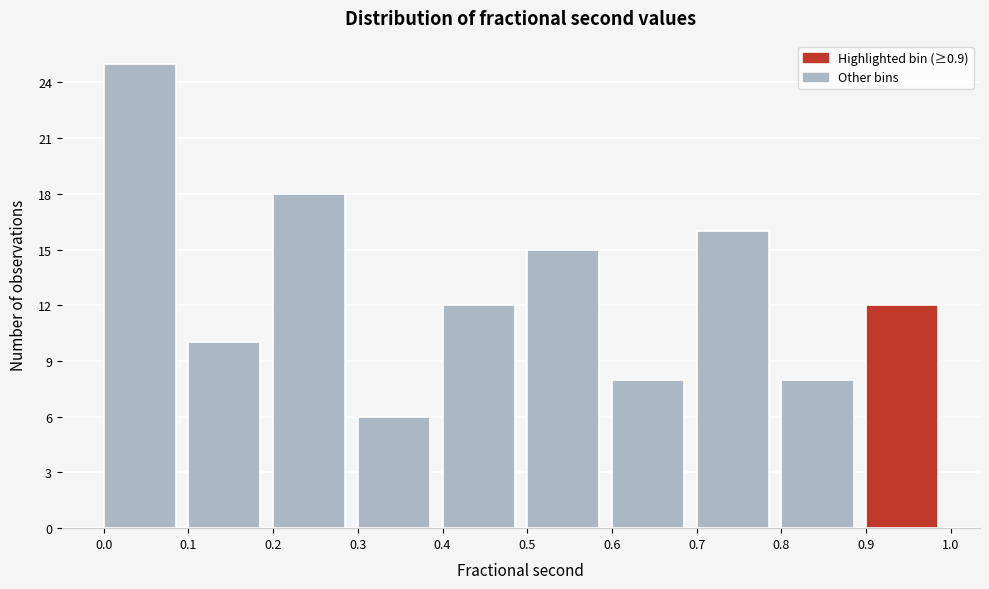

Reading left to right, transcribe this chart: for each bar, give the range it covers on the x-axis and its height. The values are not printed on the chart, so give them approximately, as read against the axis.

0.0 to 0.1: 25
0.1 to 0.2: 10
0.2 to 0.3: 18
0.3 to 0.4: 6
0.4 to 0.5: 12
0.5 to 0.6: 15
0.6 to 0.7: 8
0.7 to 0.8: 16
0.8 to 0.9: 8
0.9 to 1.0: 12